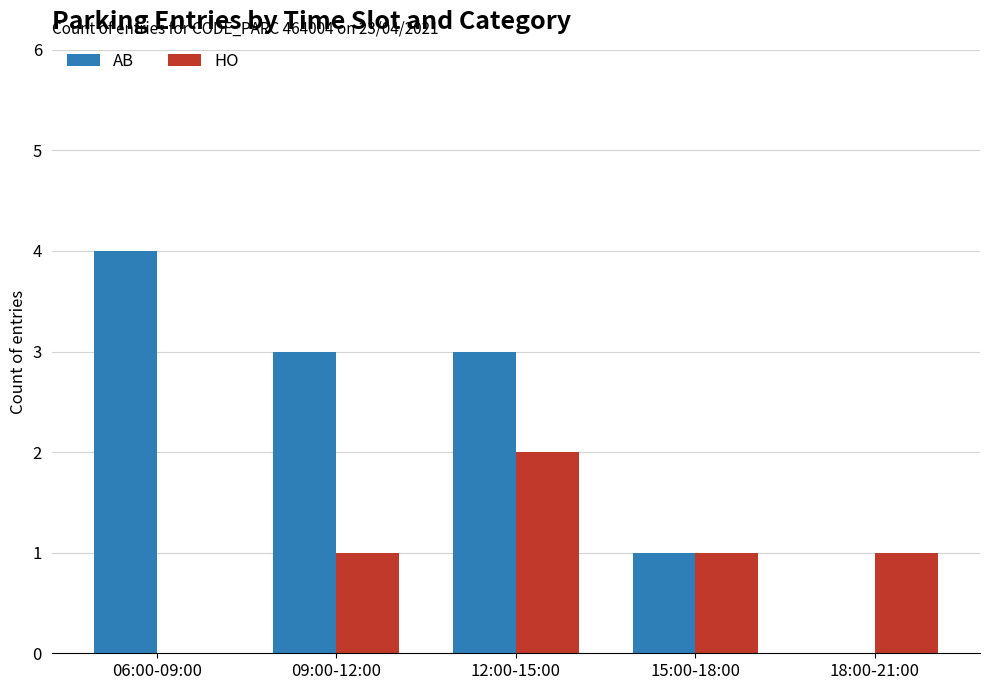

Reading left to right, what are all the values shown in this chart?

AB: 06:00-09:00=4	09:00-12:00=3	12:00-15:00=3	15:00-18:00=1	18:00-21:00=0
HO: 06:00-09:00=0	09:00-12:00=1	12:00-15:00=2	15:00-18:00=1	18:00-21:00=1